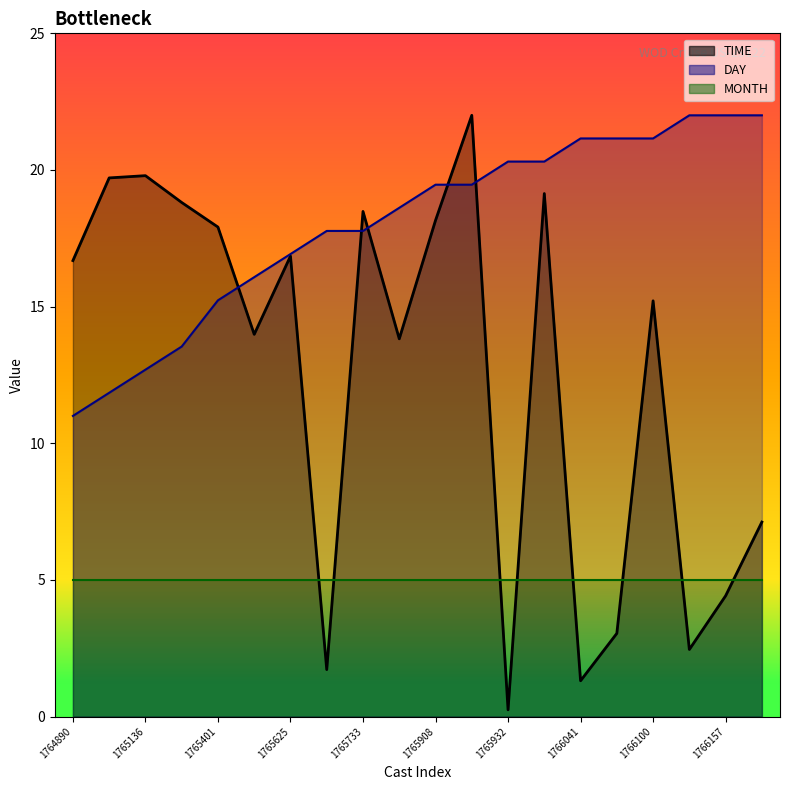

What is the sum of all TIME values?

250.8